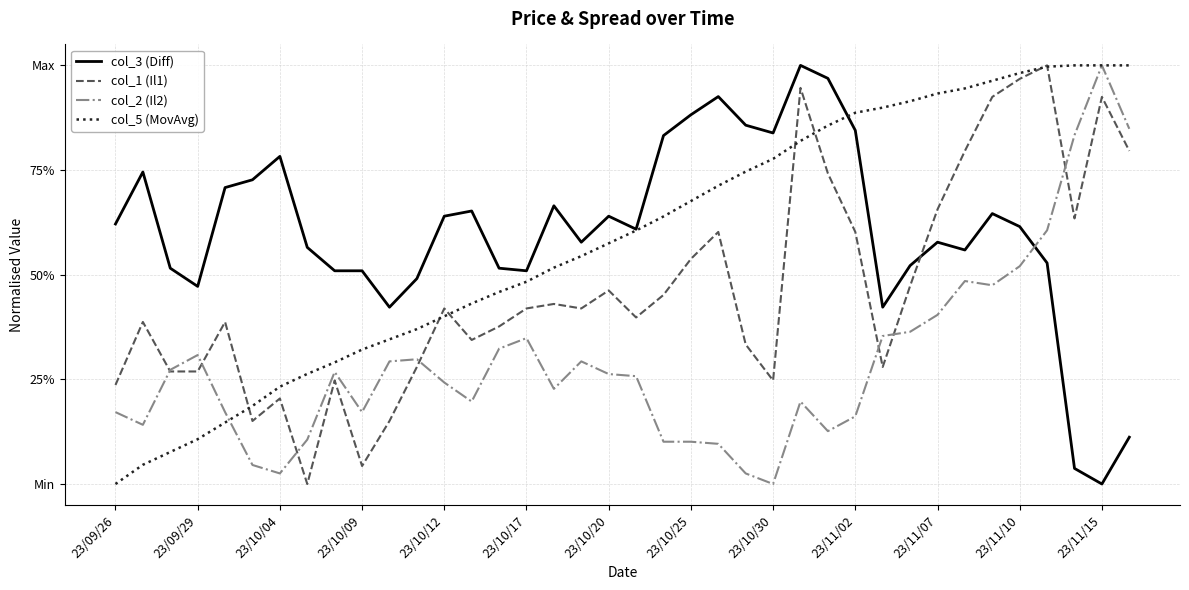

What are all the series names shown in the legend?

col_3 (Diff), col_1 (Il1), col_2 (Il2), col_5 (MovAvg)